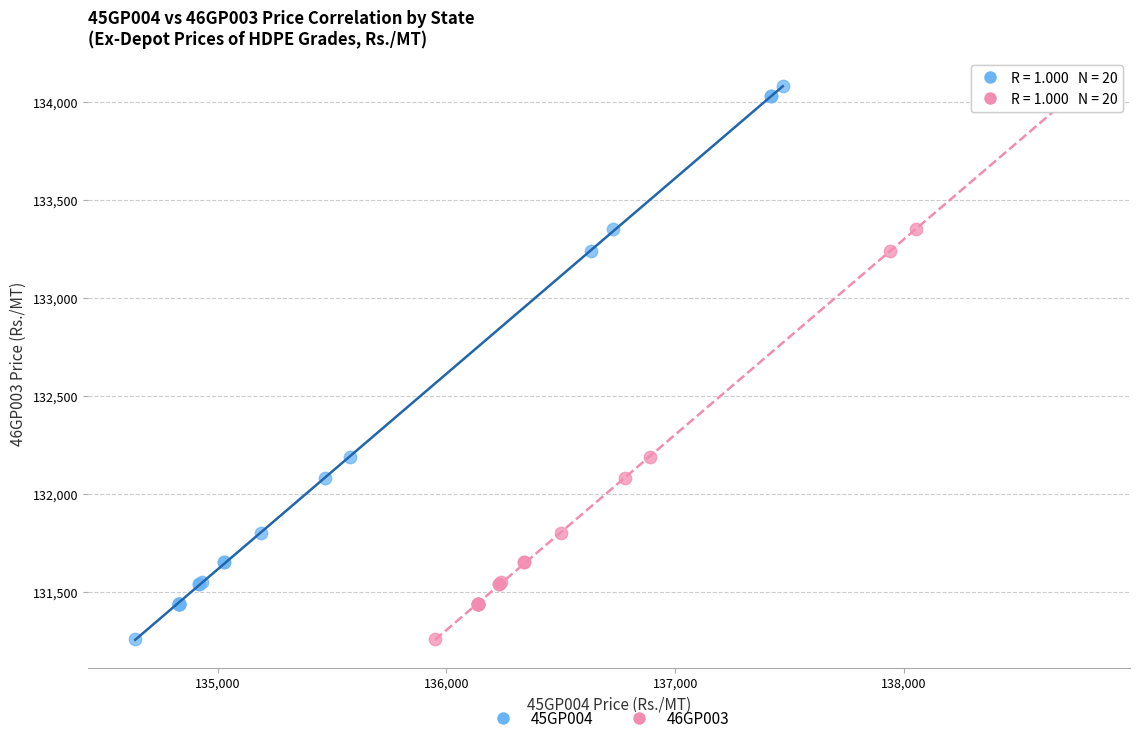

What are all the series names shown in the legend?

45GP004, 46GP003